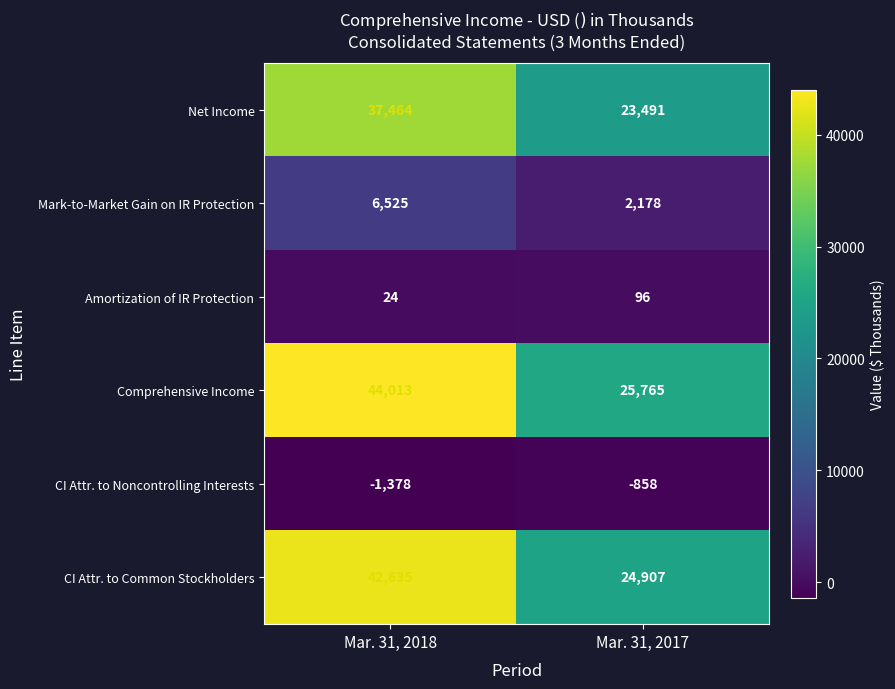

Is it true that CI Attr. to Noncontrolling Interests equals -1378 at Mar. 31, 2018?

True